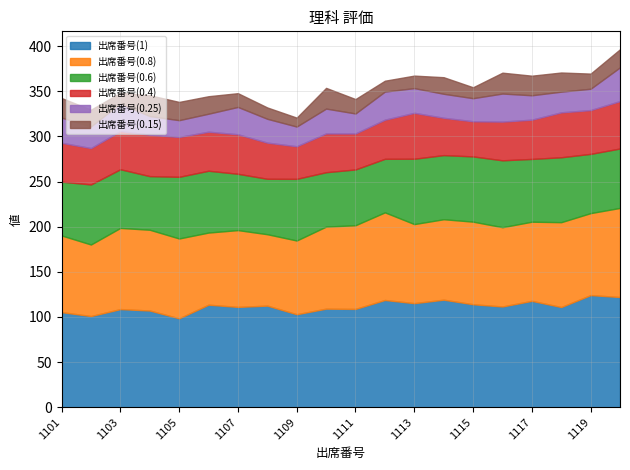

What is the minimum value for 出席番号(1)?

98.5